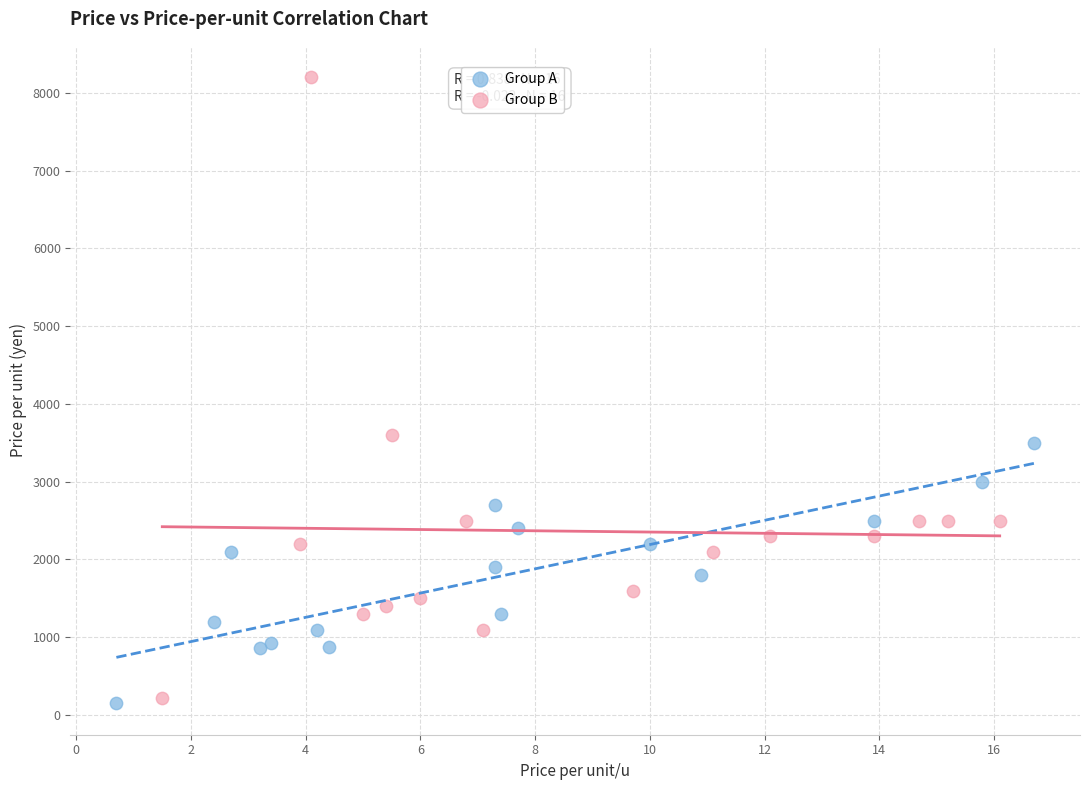

Which series has the largest Y range (max minus min)?

Group B